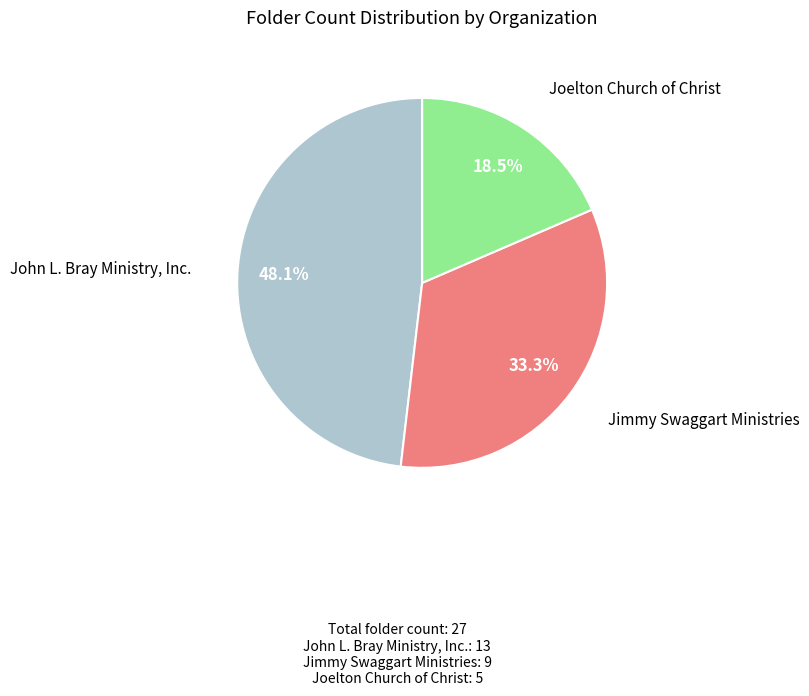

What percentage do John L. Bray Ministry, Inc. and Joelton Church of Christ together represent?

66.7%